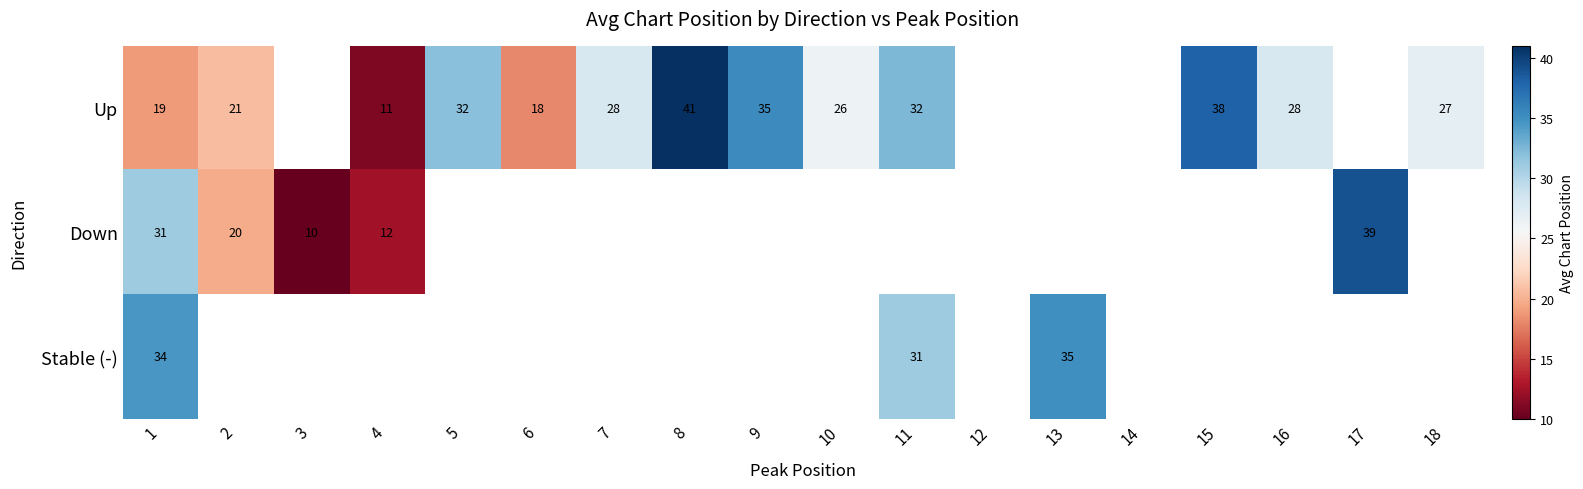

Count the number of categories in the chart.

18